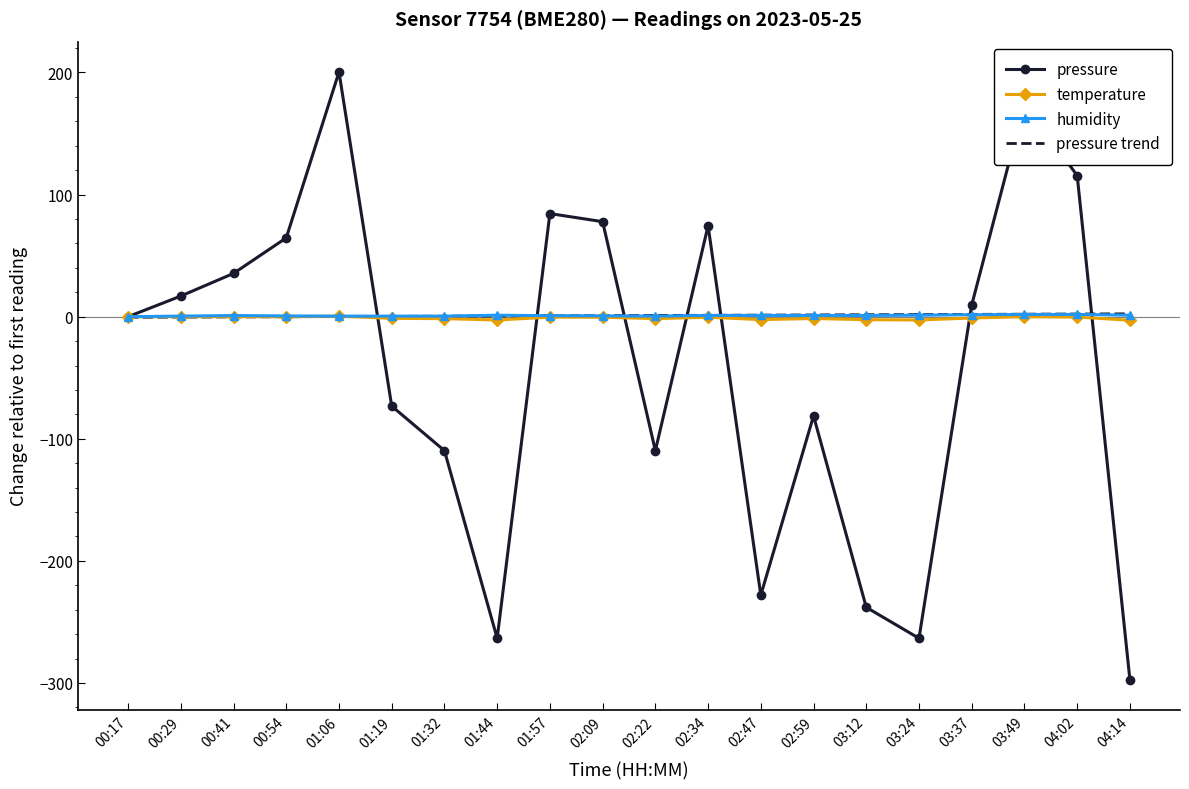

Is the value of humidity at 02:34 greater than the value of pressure at 00:54?

No